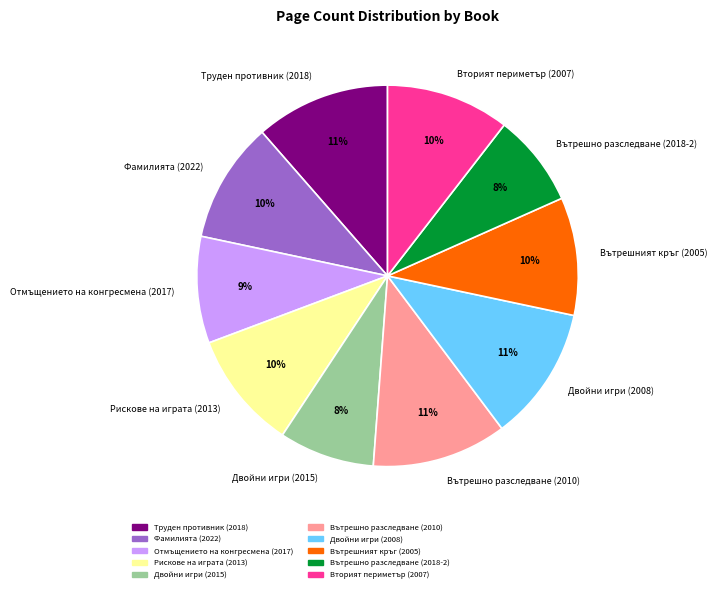

True or false: Рискове на играта (2013) accounts for 10% of the total.

True